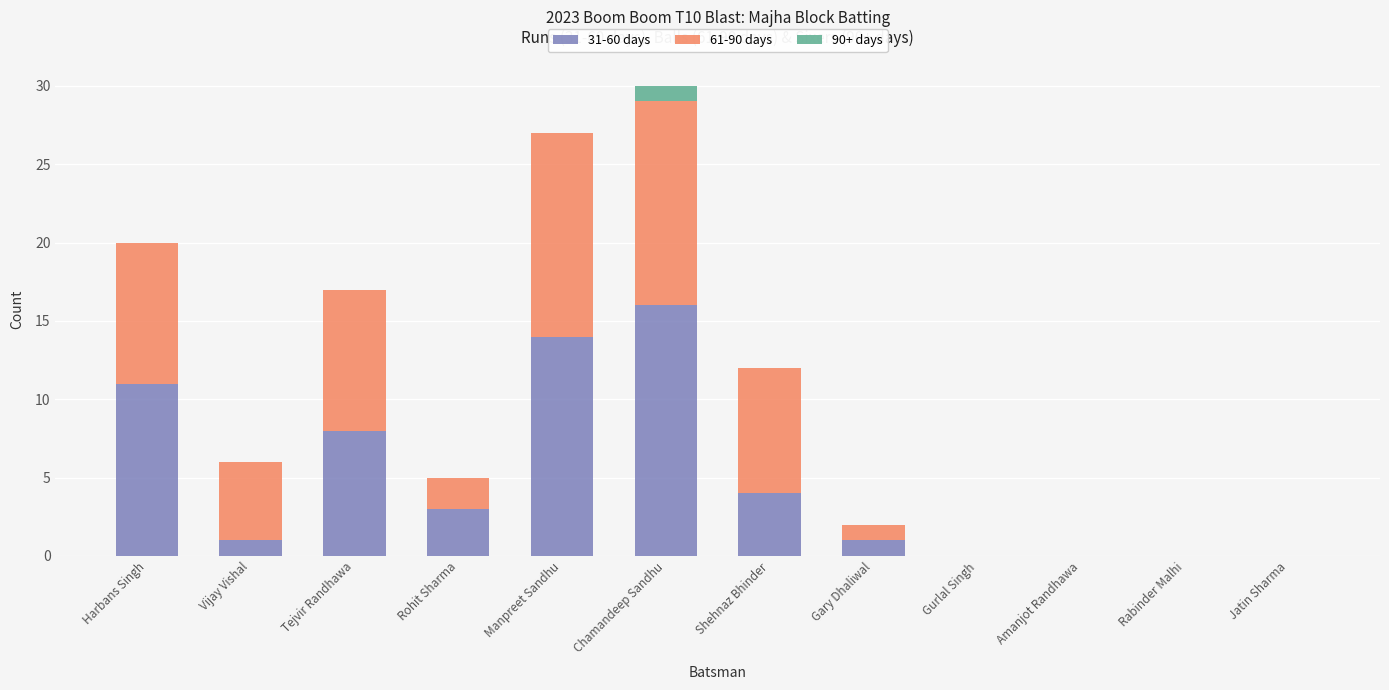

What is the maximum value for 31-60 days?

16